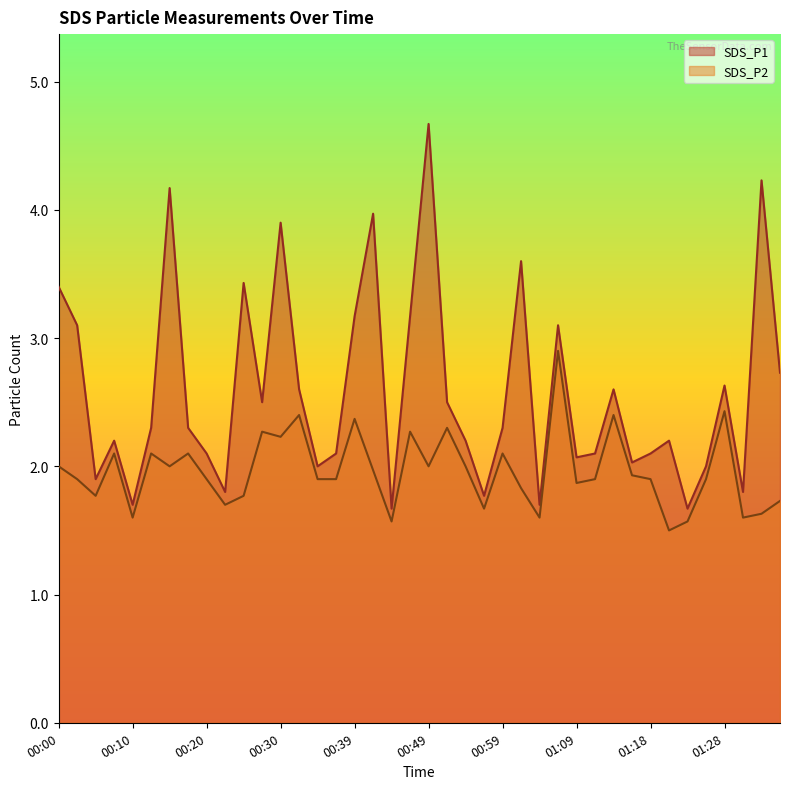

What value does the SDS_P2 series have at 00:52?

2.3